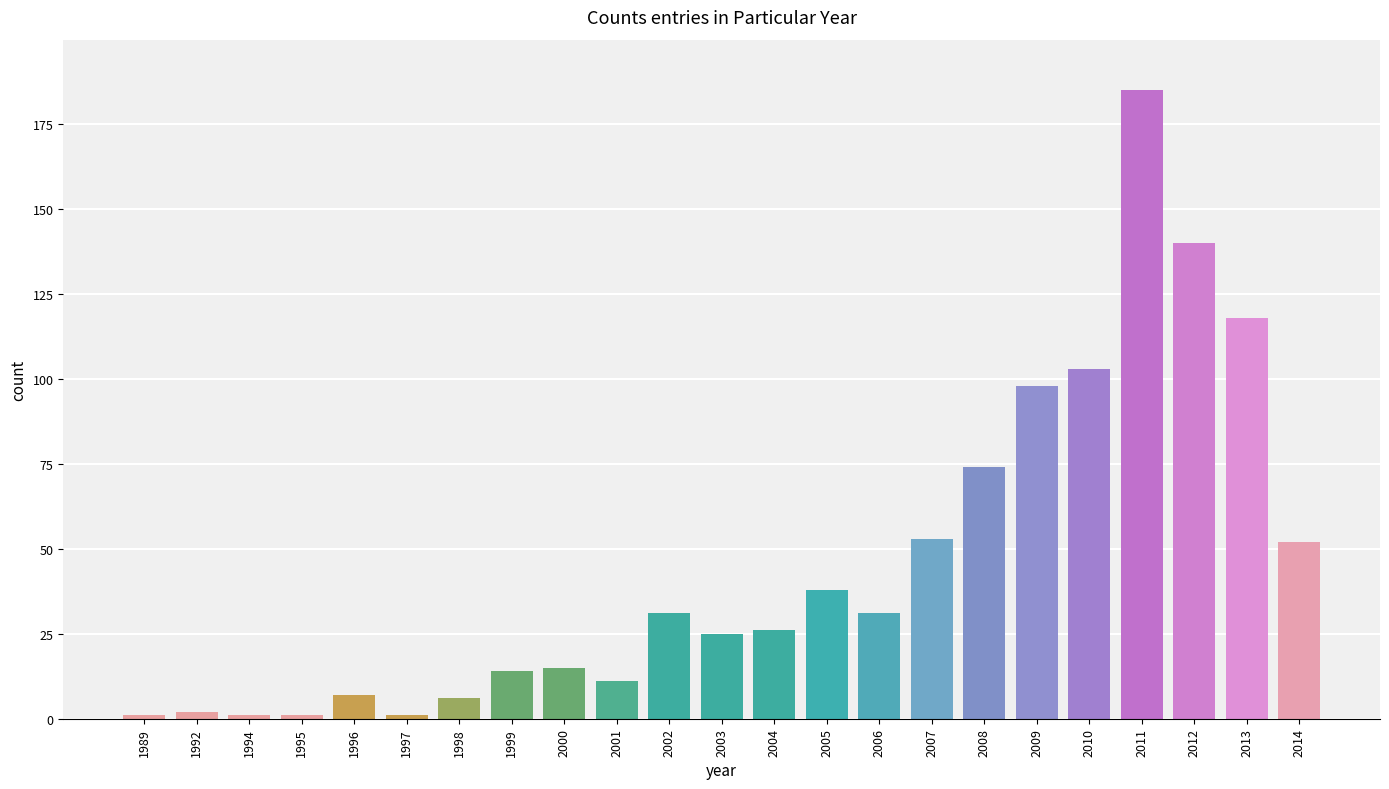

What is the average value?

45